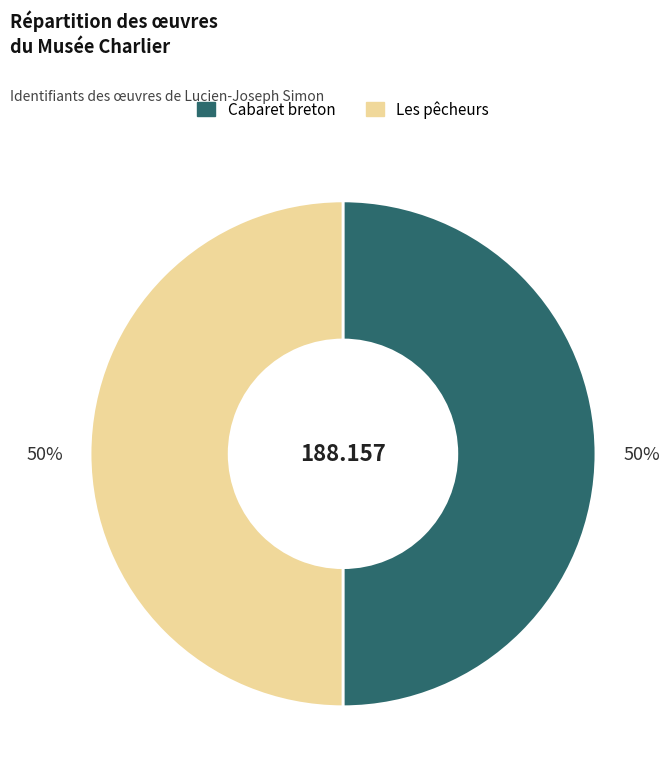

Approximately how many times larger is the value at Les pêcheurs compared to Cabaret breton?

1.0